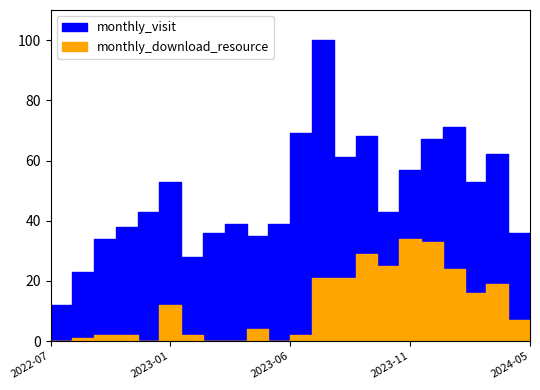

True or false: monthly_visit and monthly_download_resource intersect in this chart.

False